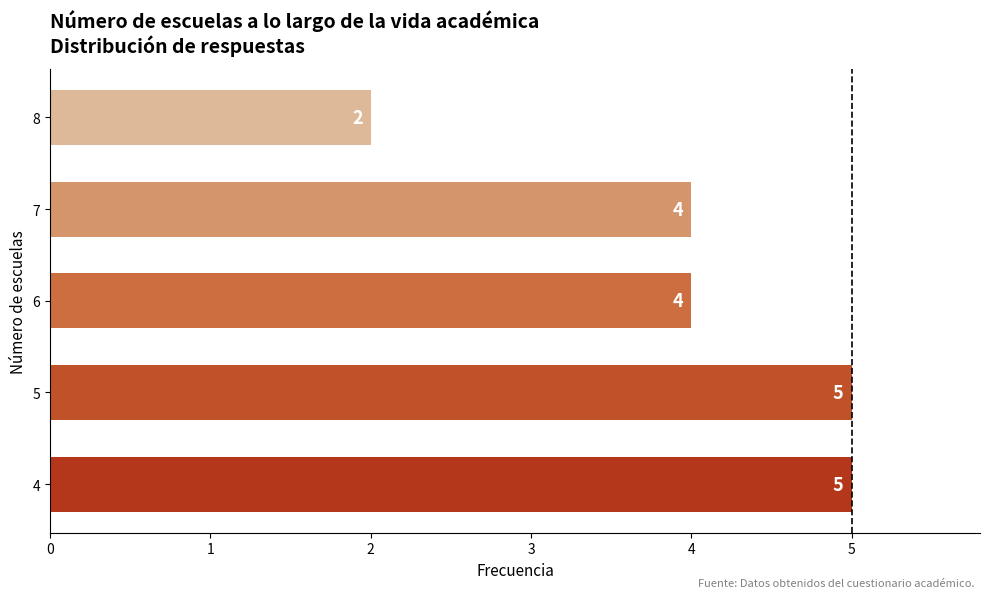

Reading bottom to top, transcribe all the data shown in this chart.

5	5	4	4	2